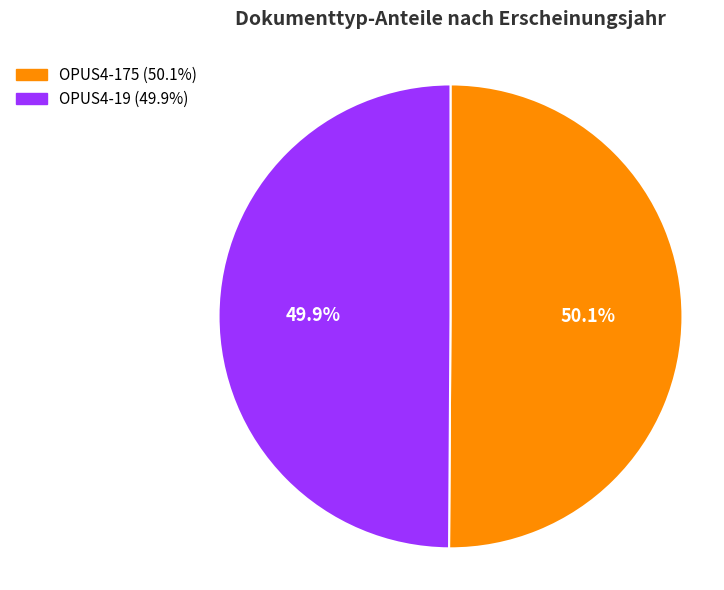

How many slices are in this pie chart?

2